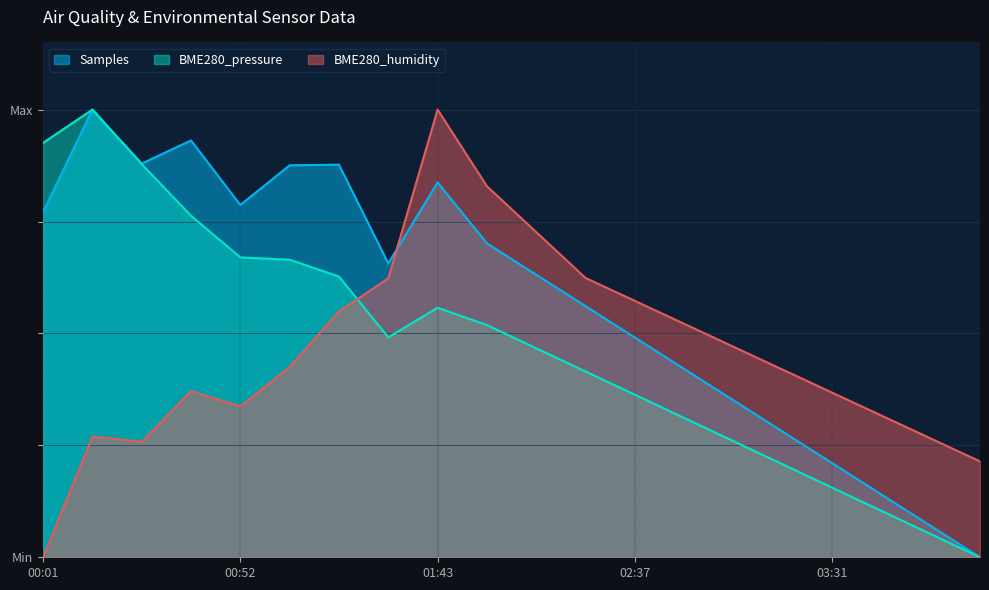

Between 01:43 and 03:31, which series saw the biggest shift?

BME280_humidity